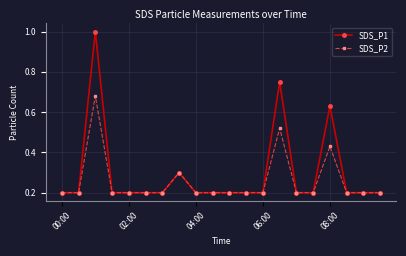

Does the chart display data point markers on the line(s)?

Yes